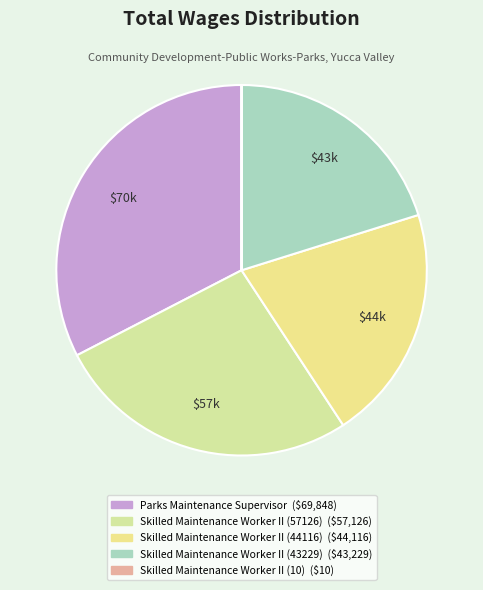

To the nearest percent, what is the difference between the Parks Maintenance Supervisor and Skilled Maintenance Worker II (57126) slice percentages?

6%